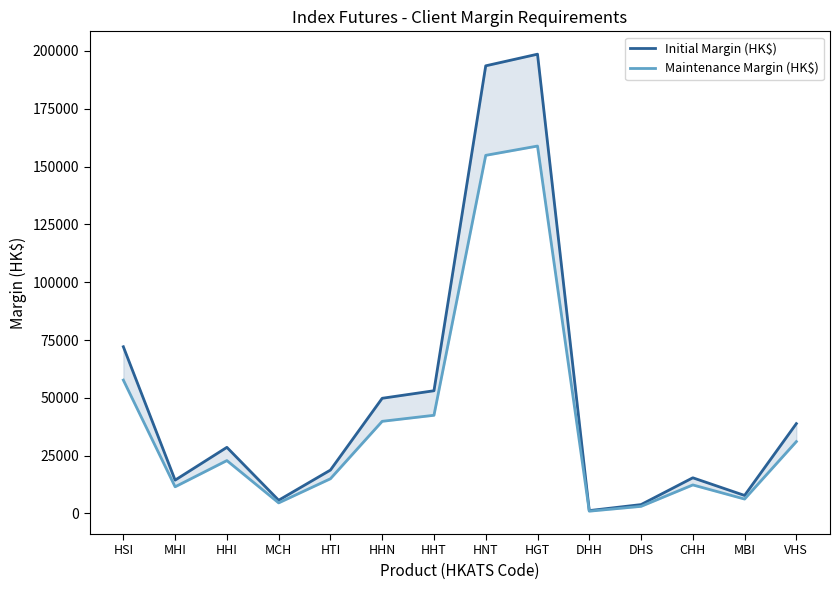

Reading left to right, what are all the values shown in this chart?

Initial Margin (HK$): 72086	14417	28595	5719	18766	49808	53067	193554	198582	1242	3843	15428	7793	38849
Maintenance Margin (HK$): 57668	11533	22876	4575	15012	39846	42453	154843	158865	993	3074	12342	6234	31079